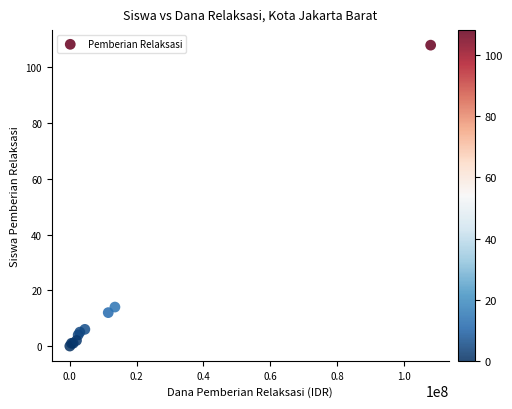

What Y value in the scatter plot is closest to 54?

14